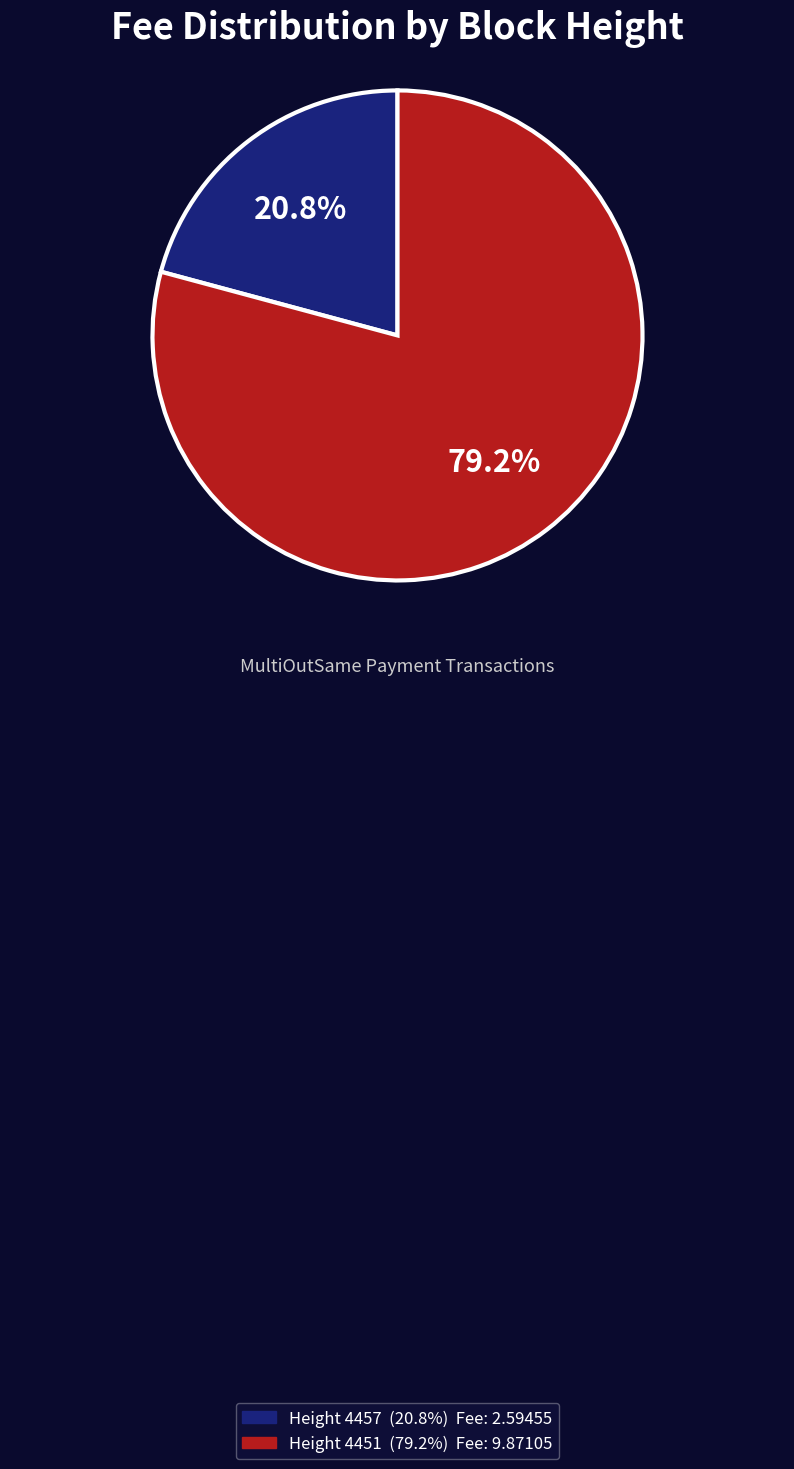

Does any single category account for the majority?

Yes